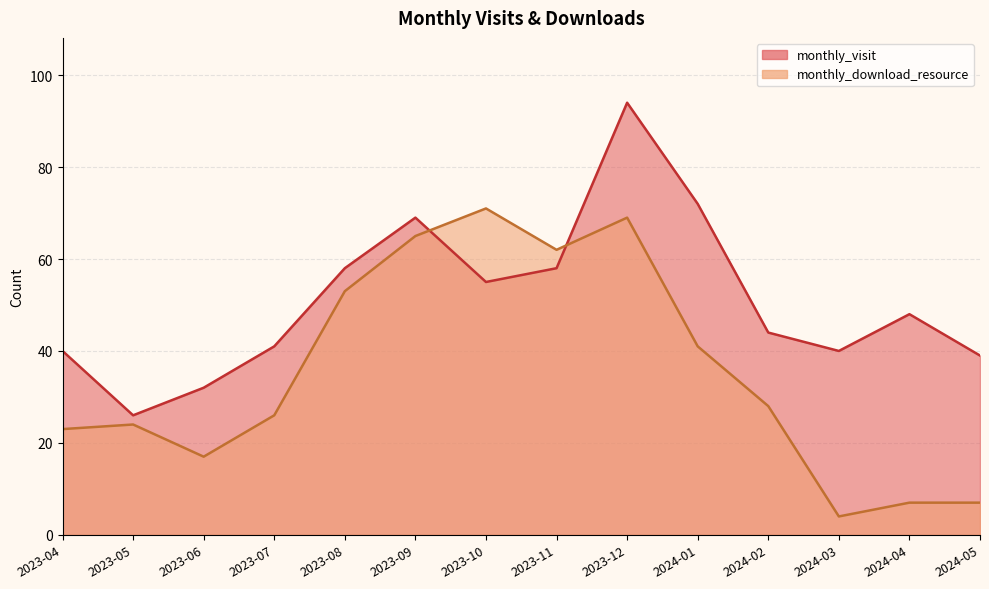

Reading right to left, transcribe all the data shown in this chart.

monthly_visit: 2024-05=39	2024-04=48	2024-03=40	2024-02=44	2024-01=72	2023-12=94	2023-11=58	2023-10=55	2023-09=69	2023-08=58	2023-07=41	2023-06=32	2023-05=26	2023-04=40
monthly_download_resource: 2024-05=7	2024-04=7	2024-03=4	2024-02=28	2024-01=41	2023-12=69	2023-11=62	2023-10=71	2023-09=65	2023-08=53	2023-07=26	2023-06=17	2023-05=24	2023-04=23